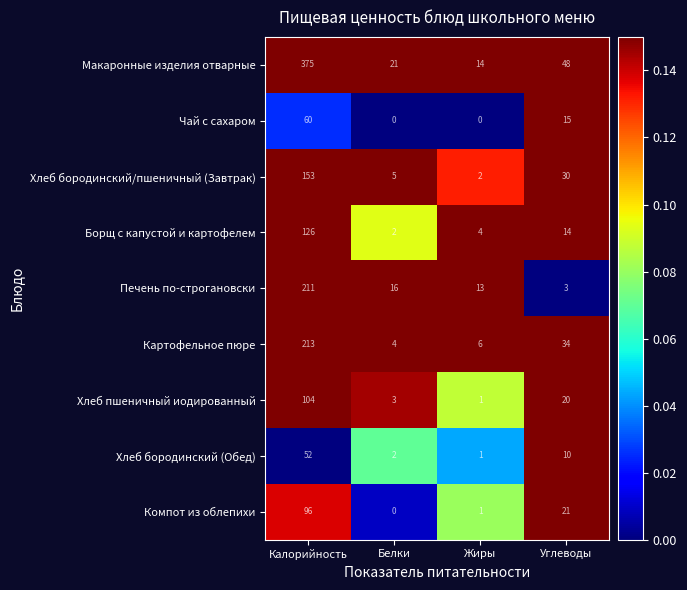

Which category has the highest value in the Компот из облепихи series?

Калорийность